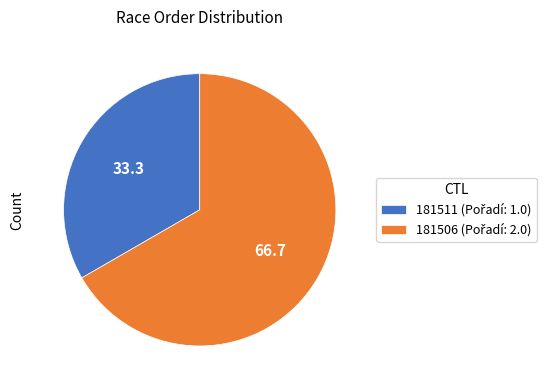

Is there a majority slice in this chart?

Yes